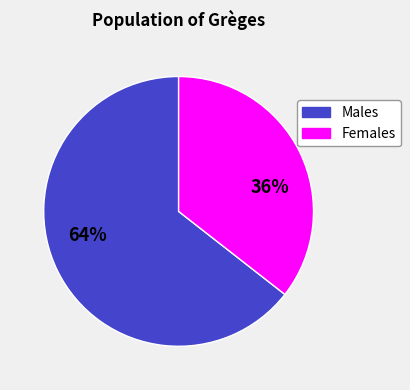

Does any single category account for the majority?

Yes